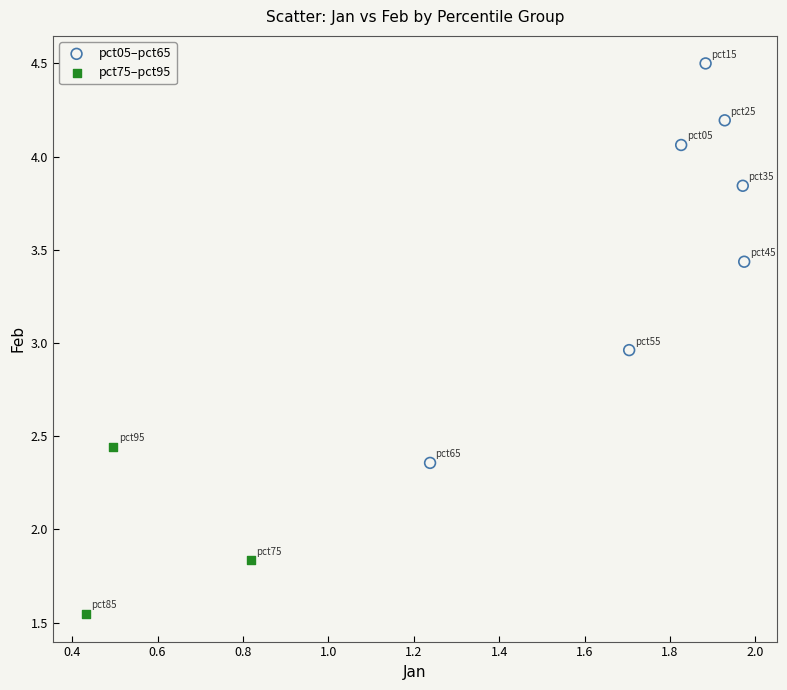

Which series reaches the maximum Y coordinate?

pct05–pct65